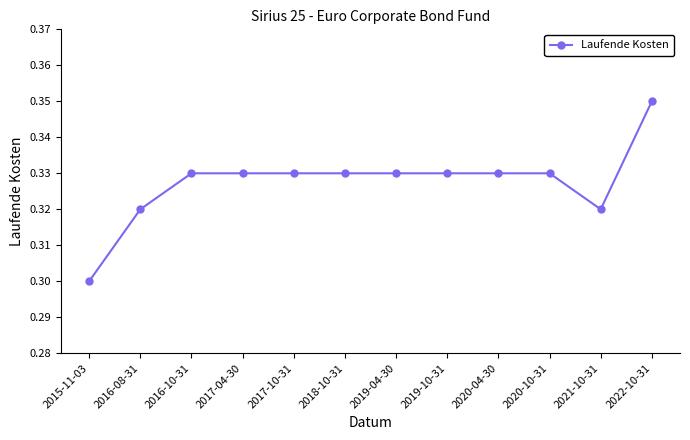

At which category does the chart reach its peak across all series?

2022-10-31